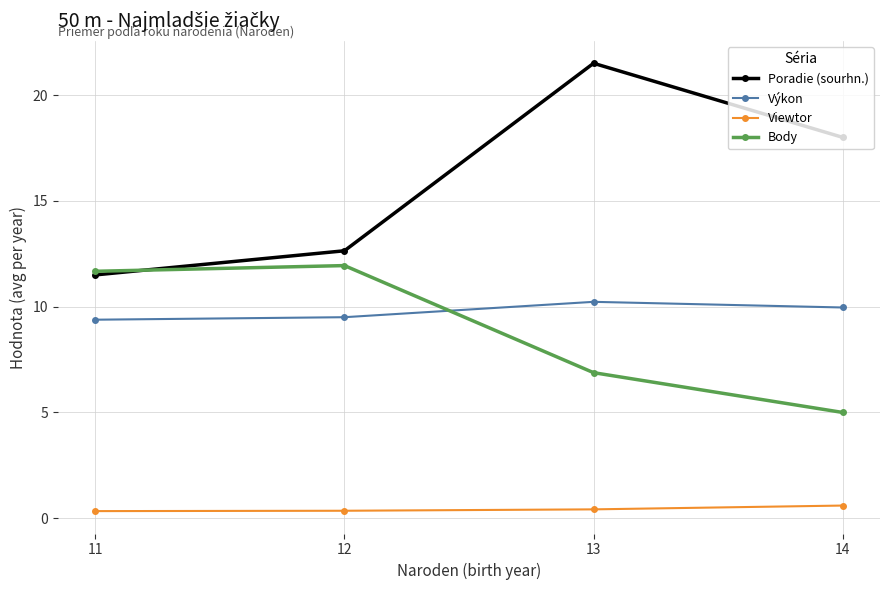

True or false: Poradie (sourhn.) has a value of 12.6 at 12.

True